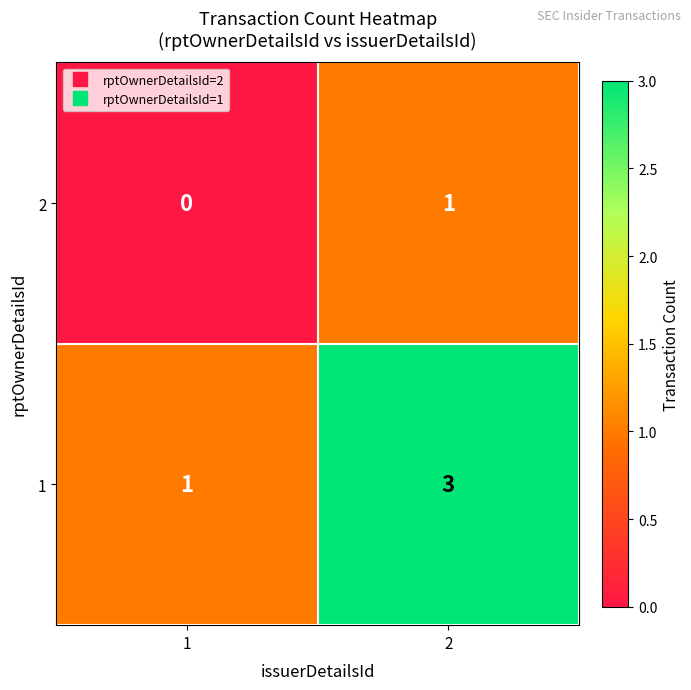

How many categories are shown in the chart?

2